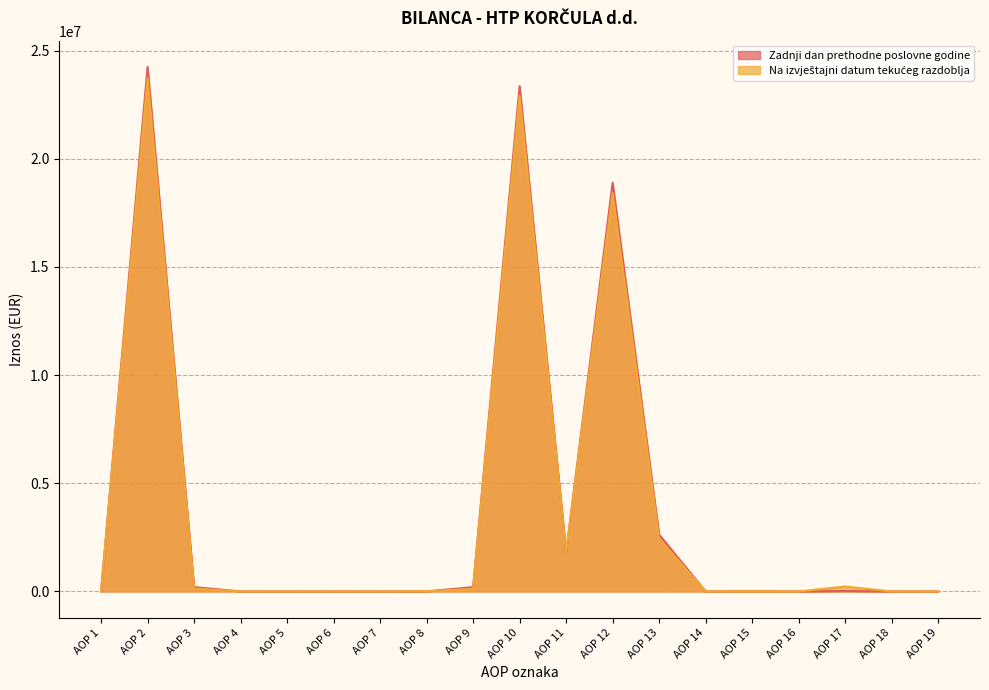

What is the difference between the Zadnji dan prethodne poslovne godine values at AOP 5 and AOP 9?

200069